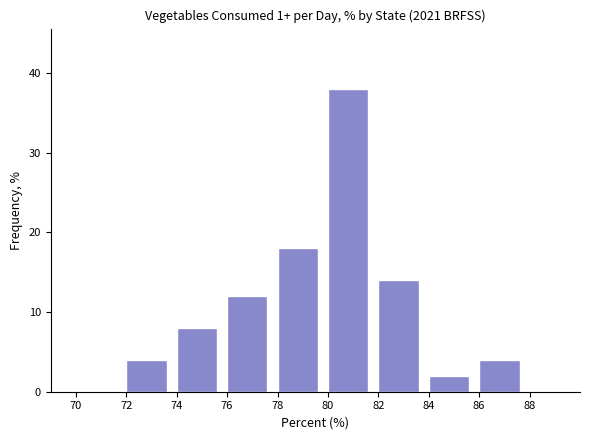

Reading left to right, list every bar in this chart as the range it spans on the x-axis followed by its height. The values are not printed on the chart, so give them approximately, as read against the axis.

70 to 72: 0
72 to 74: 4
74 to 76: 8
76 to 78: 12
78 to 80: 18
80 to 82: 38
82 to 84: 14
84 to 86: 2
86 to 88: 4